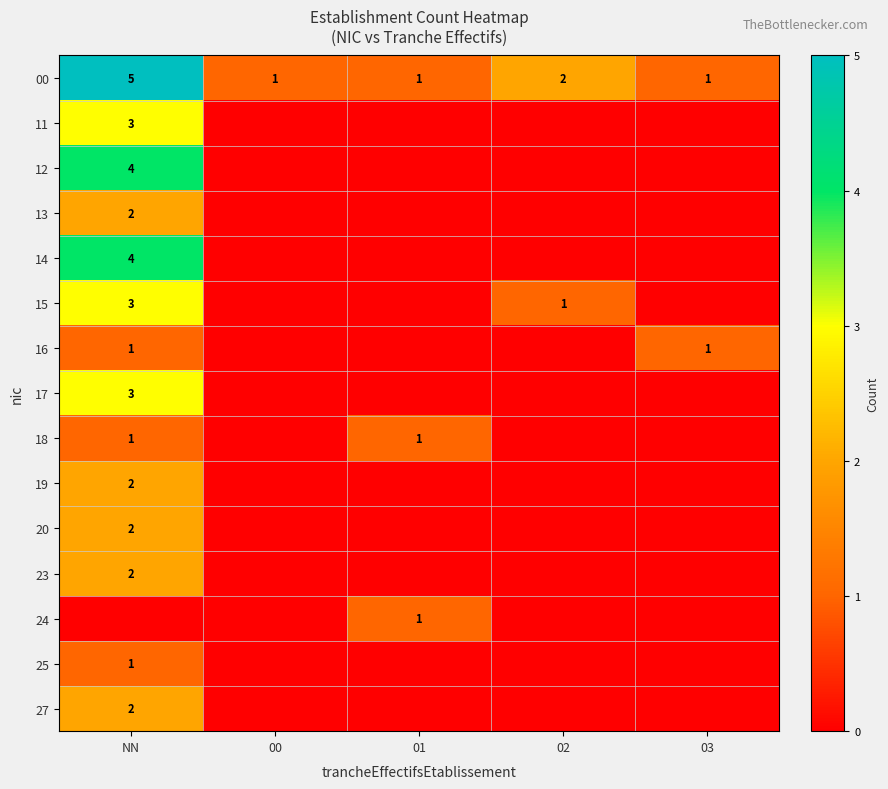

Which has a higher value, 02 or NN?

NN